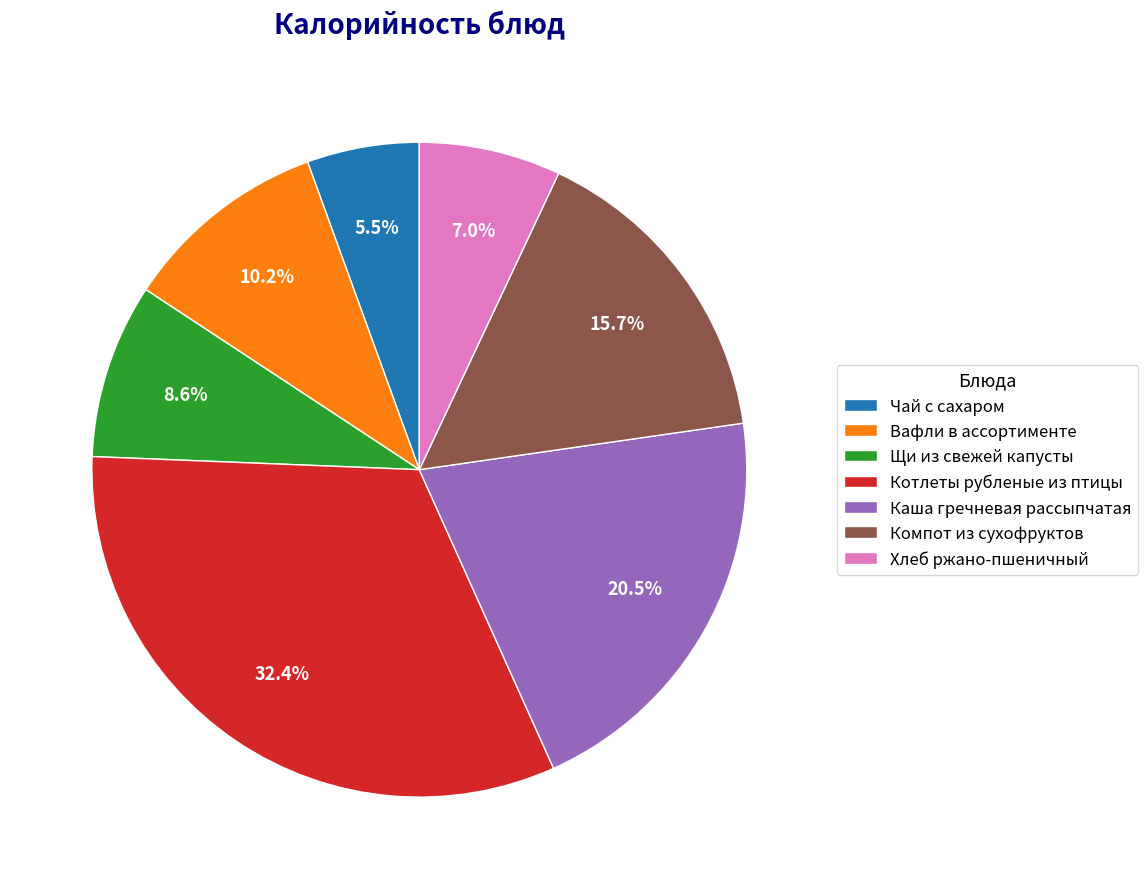

Which category has the smallest portion of the pie?

Чай с сахаром